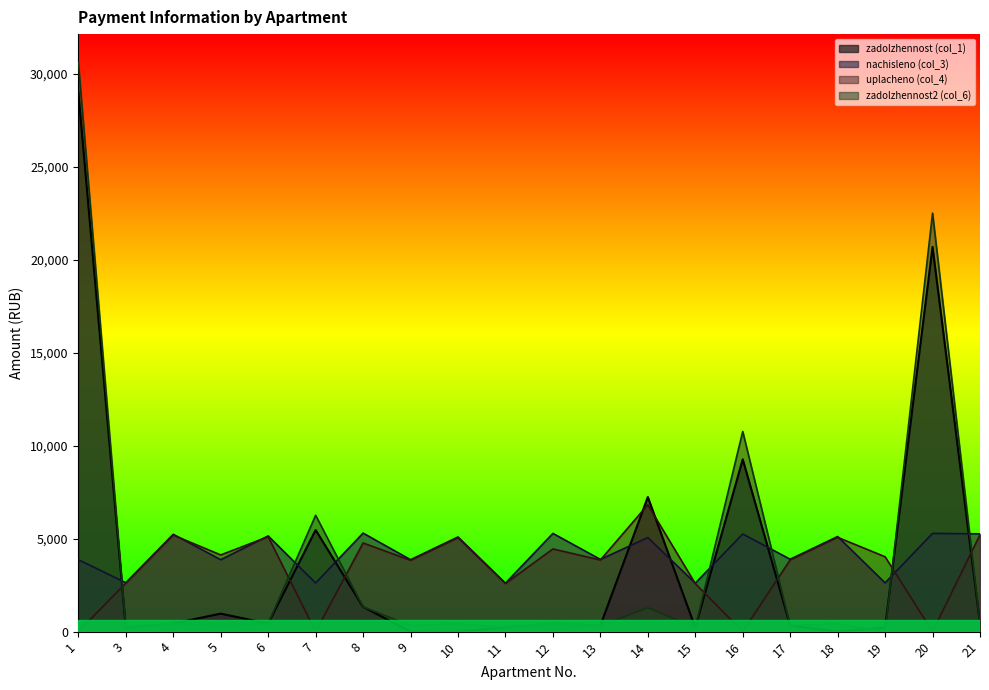

At which category does the chart reach its peak across all series?

1